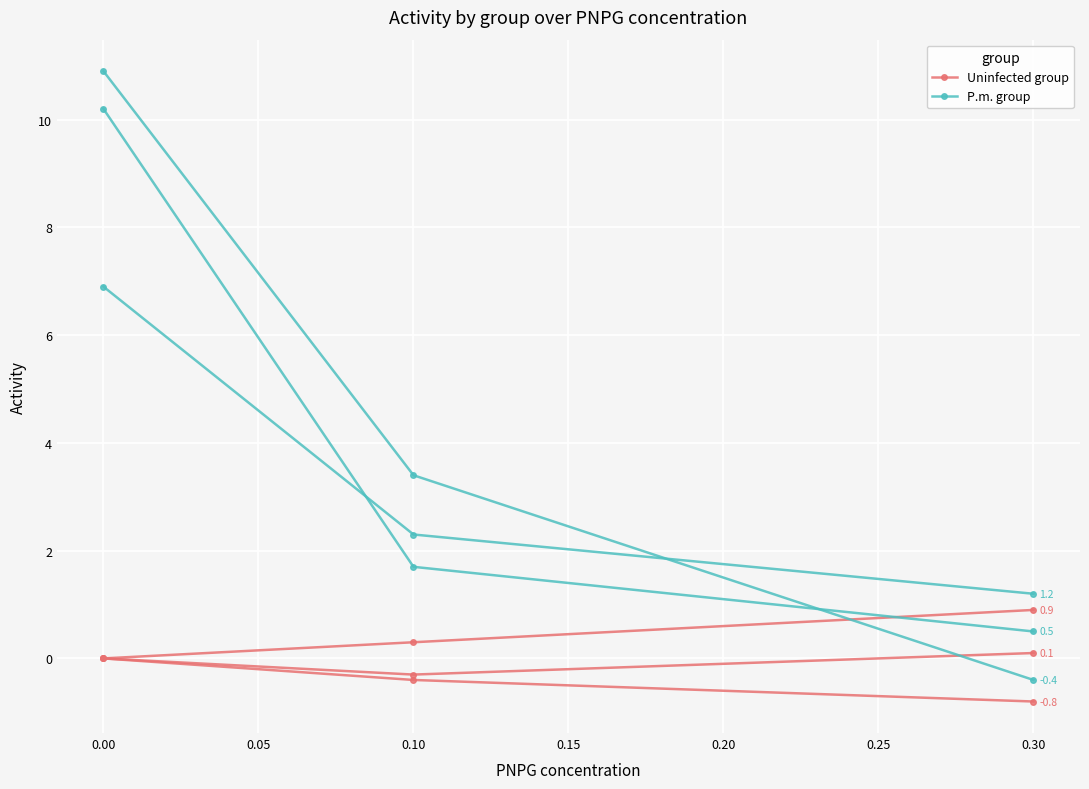

What position from the left is −0.05?

1